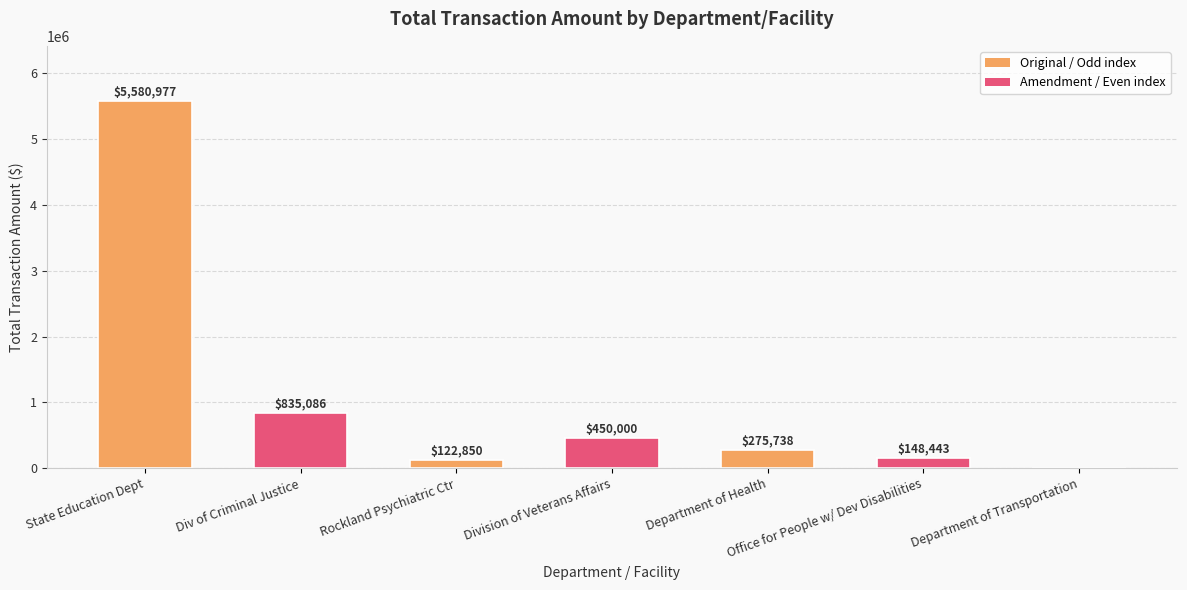

True or false: the data shows 275738 at Department of Health.

True